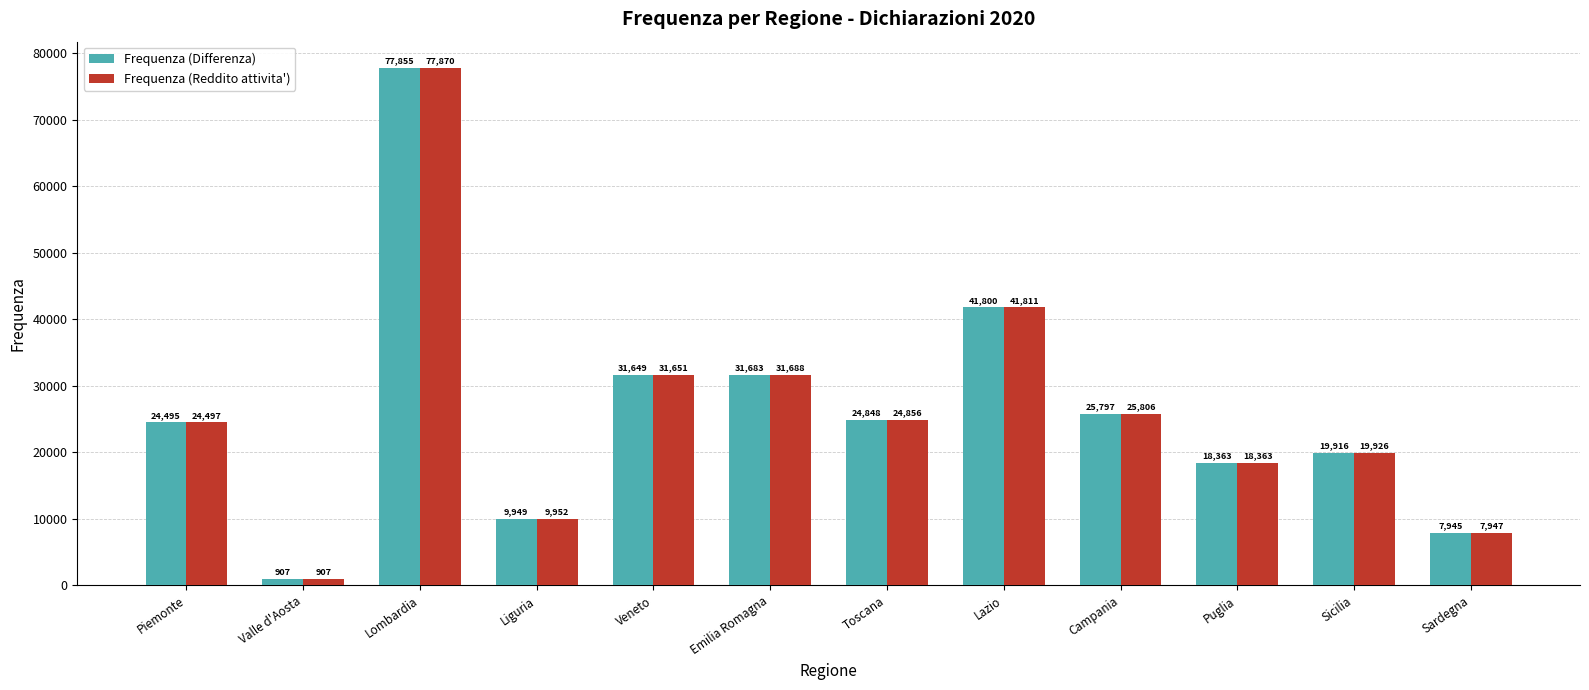

What are all the series names shown in the legend?

Frequenza (Differenza), Frequenza (Reddito attivita')